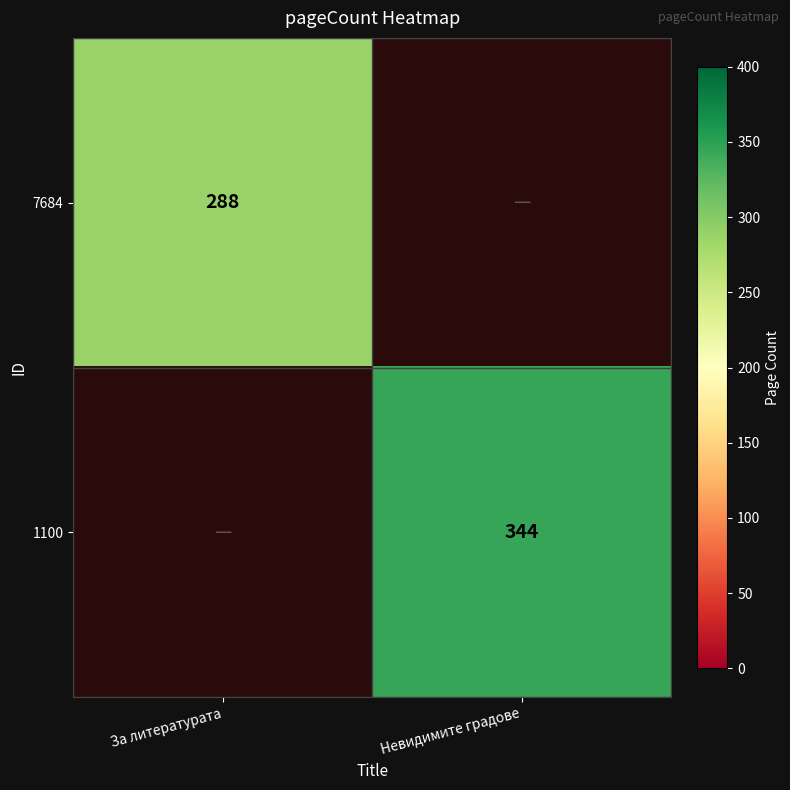

True or false: 1100 has a value of 527 at Невидимите градове.

False